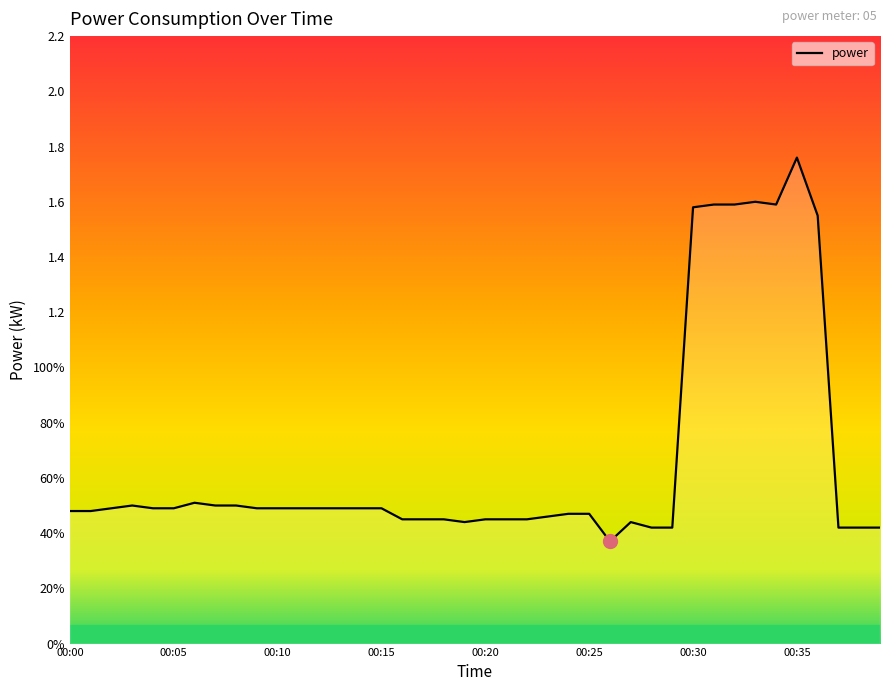

Does the chart have visible grid lines?

No